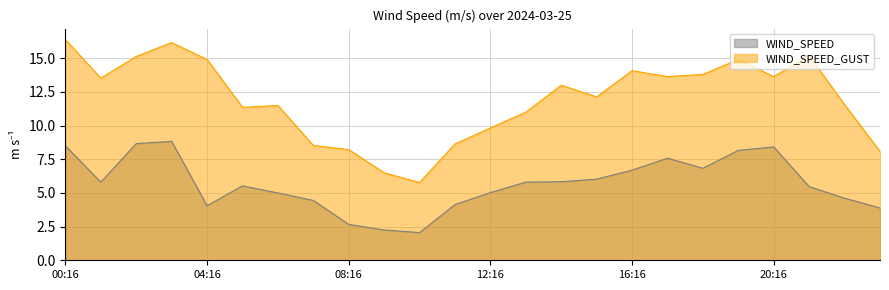

What is the total value across all series at 16:16?

20.8